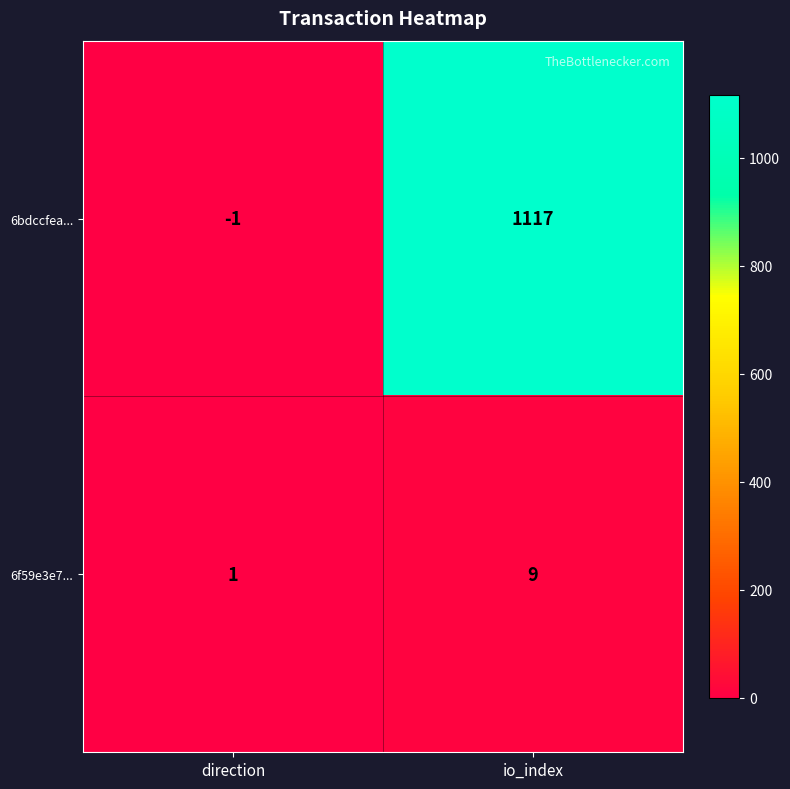

Reading left to right, what are all the values shown in this chart?

6bdccfea...: -1	1117
6f59e3e7...: 1	9